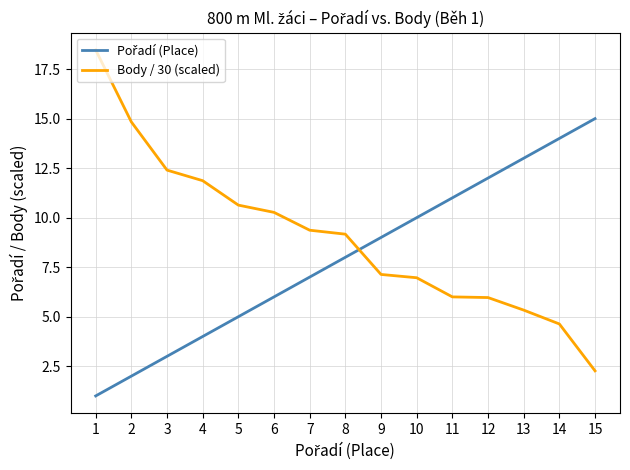

What is the minimum value for Body / 30 (scaled)?

2.3